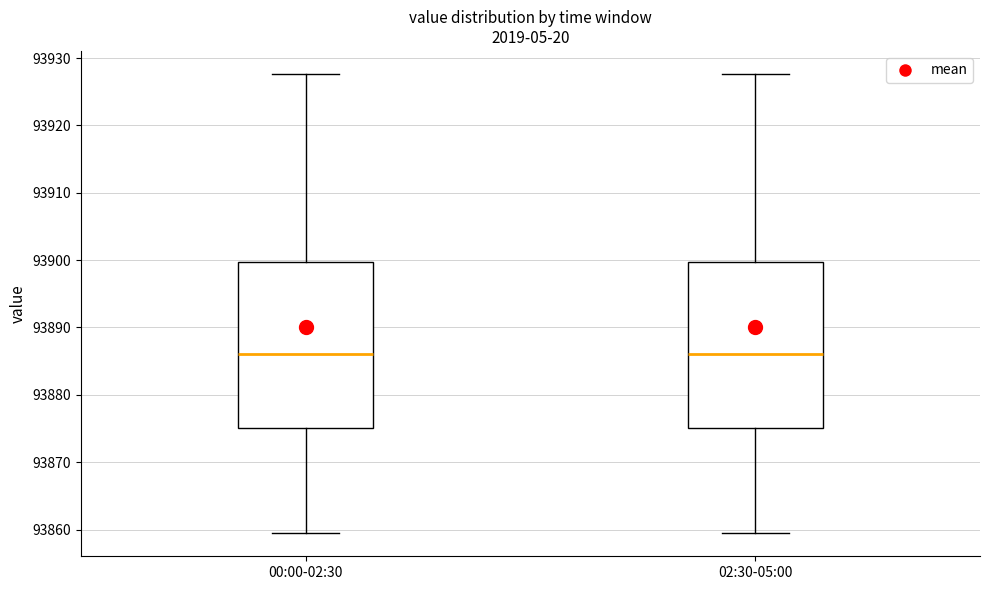

Reading left to right, read every box against the y-axis: the position of its median line, the range the box covers, and the ends of its whiskers. The values are not printed on the chart, so give them approximately, as read against the axis.

00:00-02:30: median 93886, box 93875 to 93900, whiskers 93859 to 93928
02:30-05:00: median 93886, box 93875 to 93900, whiskers 93859 to 93928